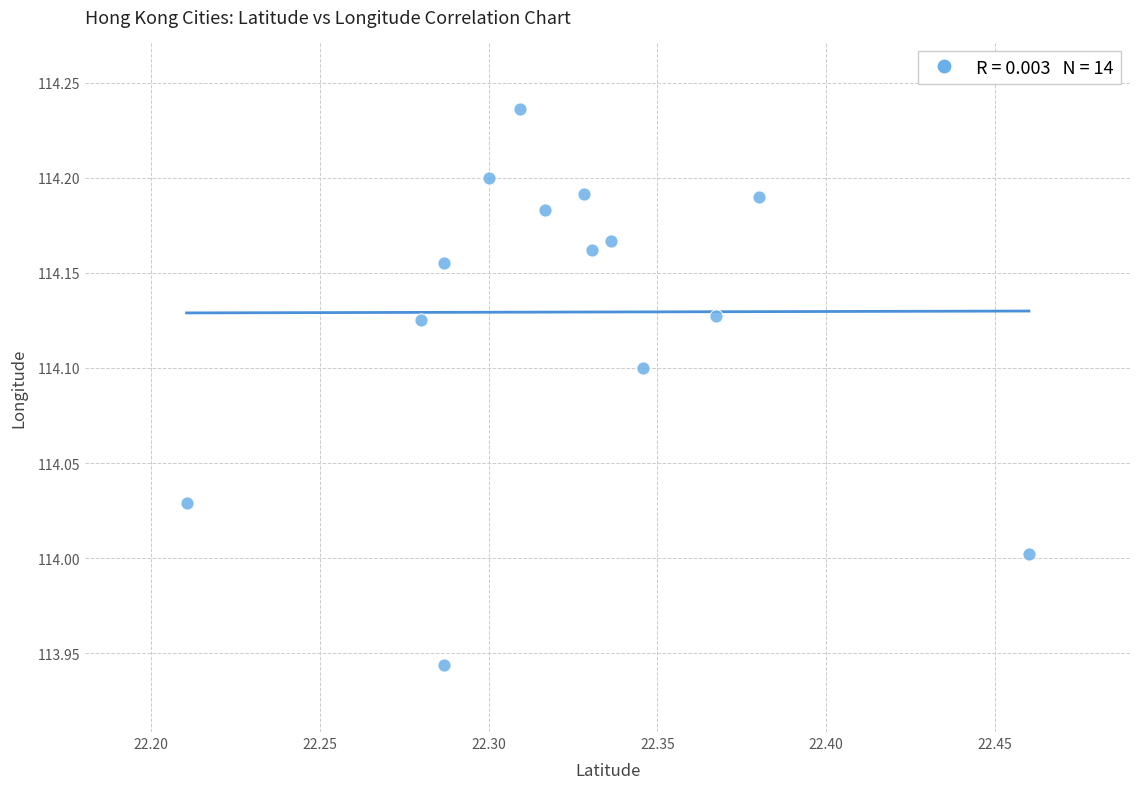

What is the range of Y values (max minus min)?

0.3